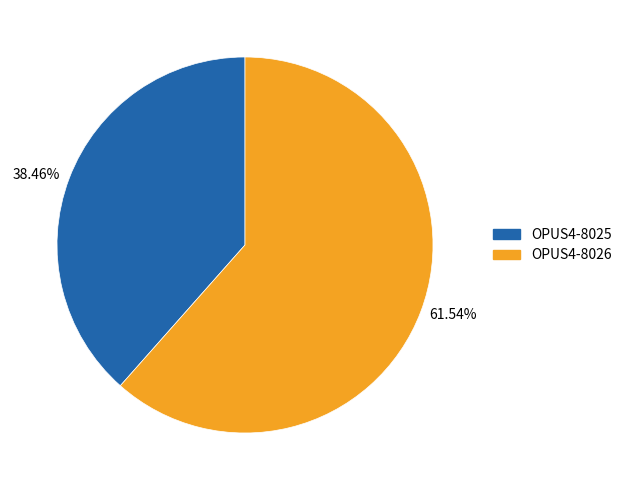

To the nearest percent, what percentage of the pie is OPUS4-8026?

62%